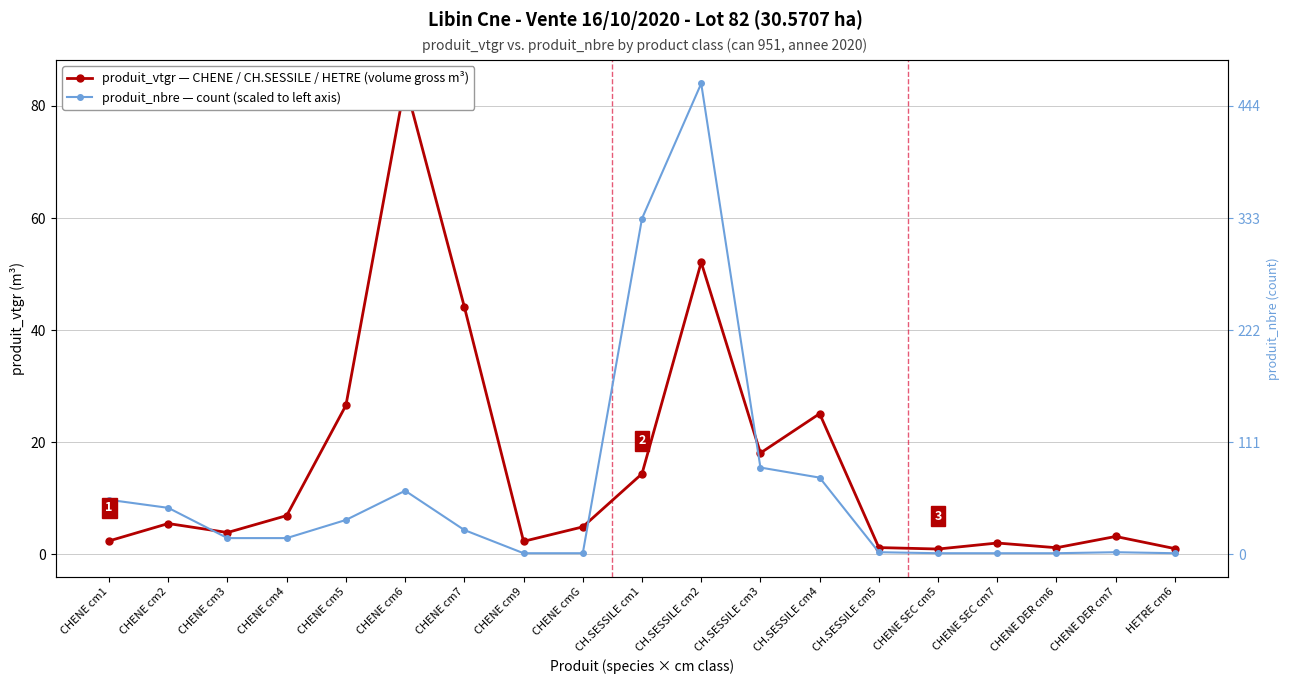

True or false: produit_nbre (count, scaled) has a value of 0.4 at CHENE DER cm7.

True